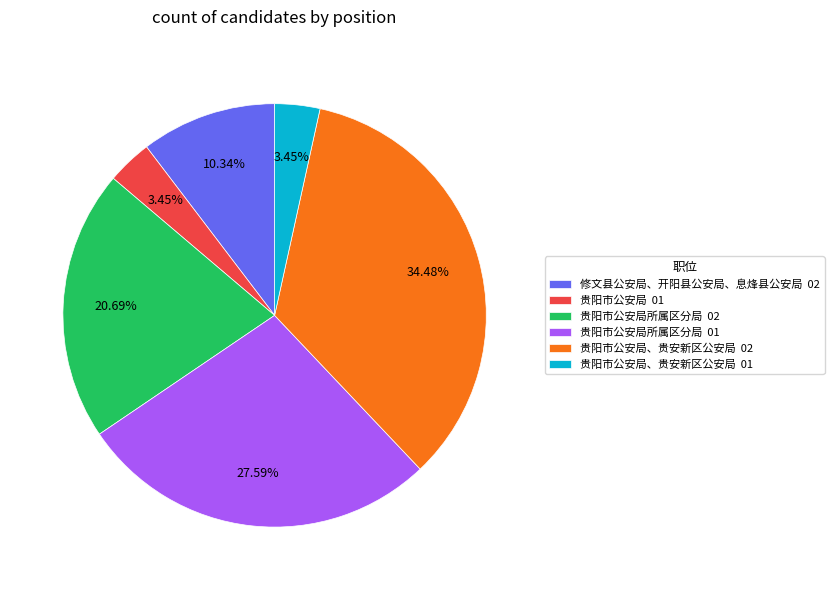

Is there any slice that represents more than half of the pie?

No